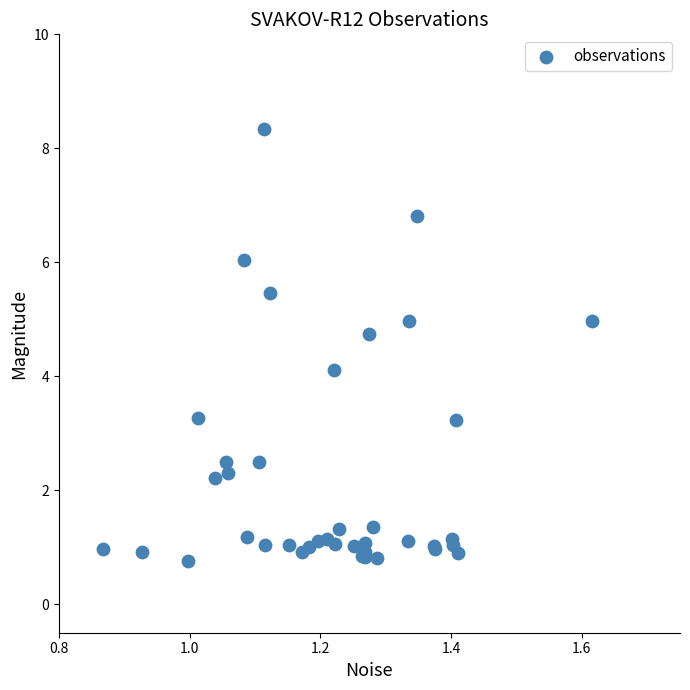

What Y value in the scatter plot is closest to 4?

4.1